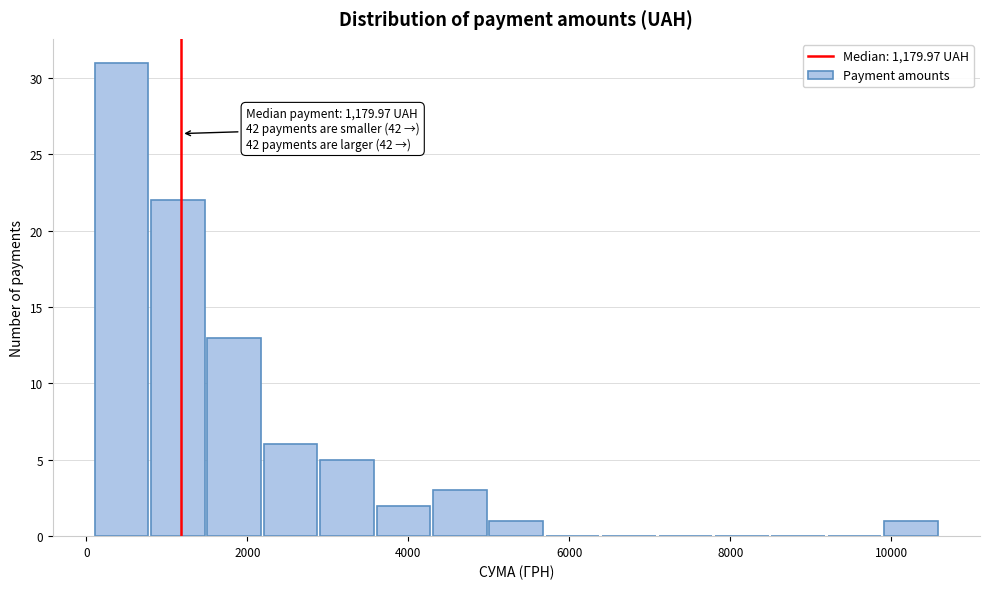

Around what value on the x-axis is the tallest bar? Give the approximate position of its centre, as read against the axis.

400